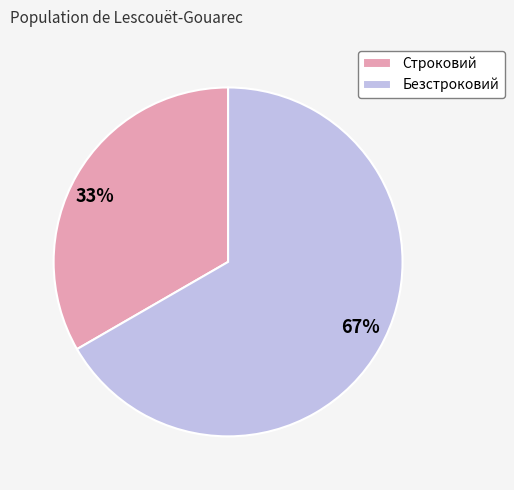

Does Безстроковий represent more than half of the total?

Yes